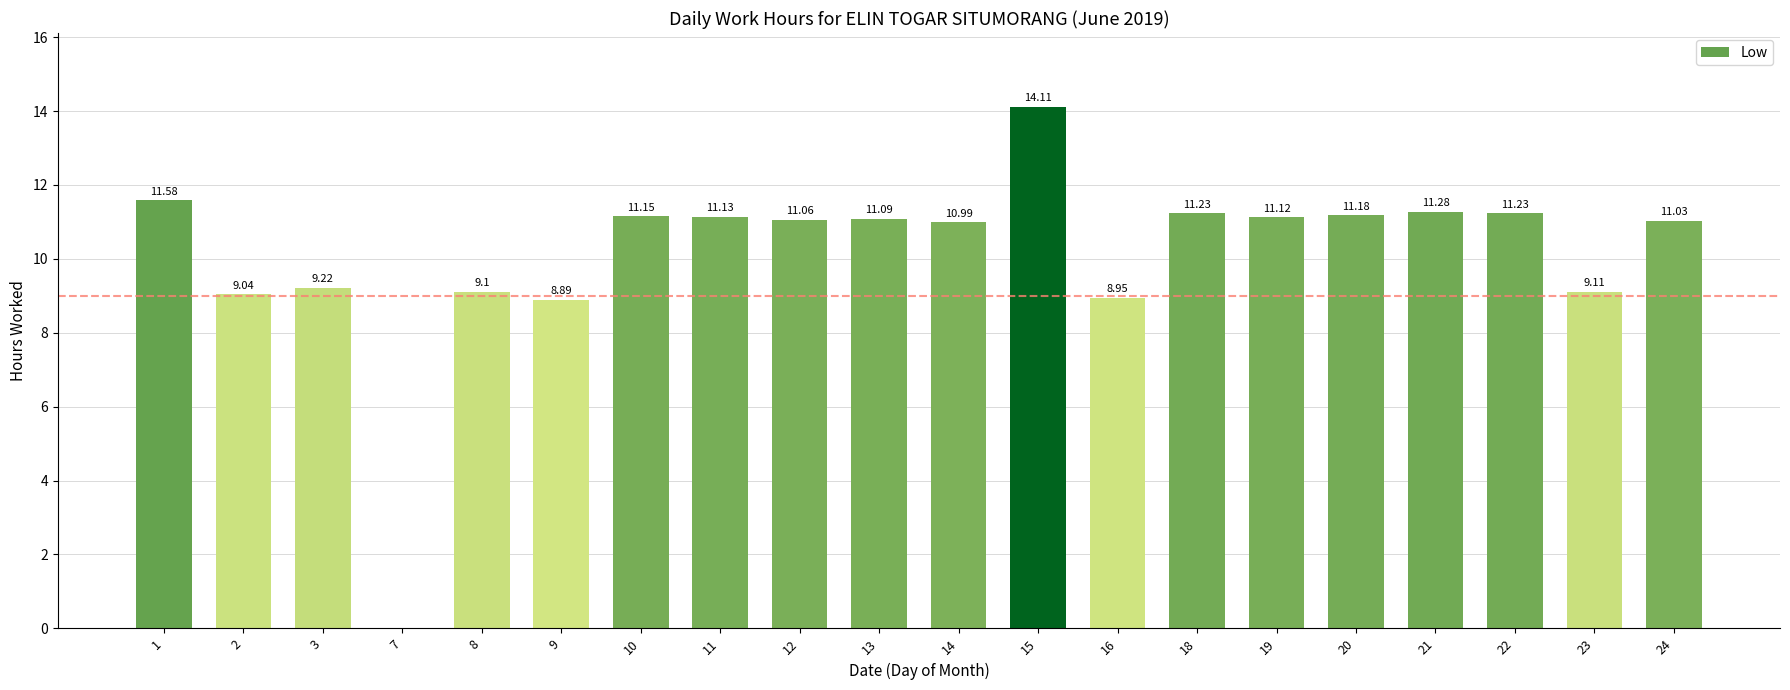

Which has a higher value, 24 or 9?

24